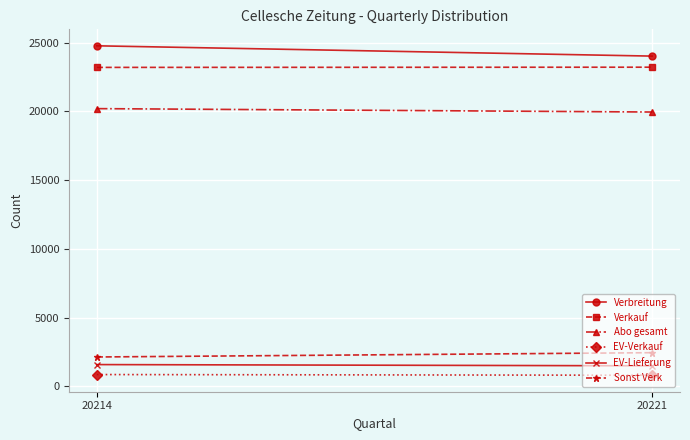

Between 20221 and 20214, which is larger?

20214